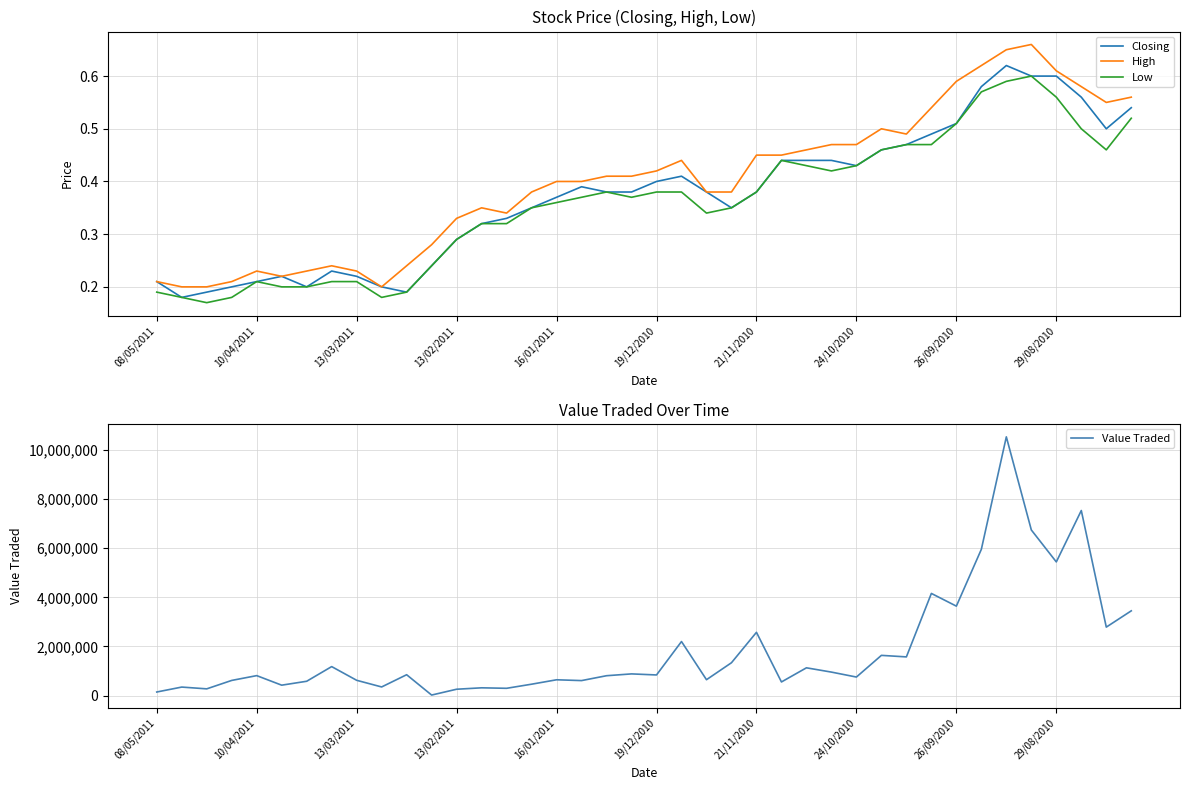

List the series in order of their peak value, lowest first.

Low, Closing, High, Value Traded